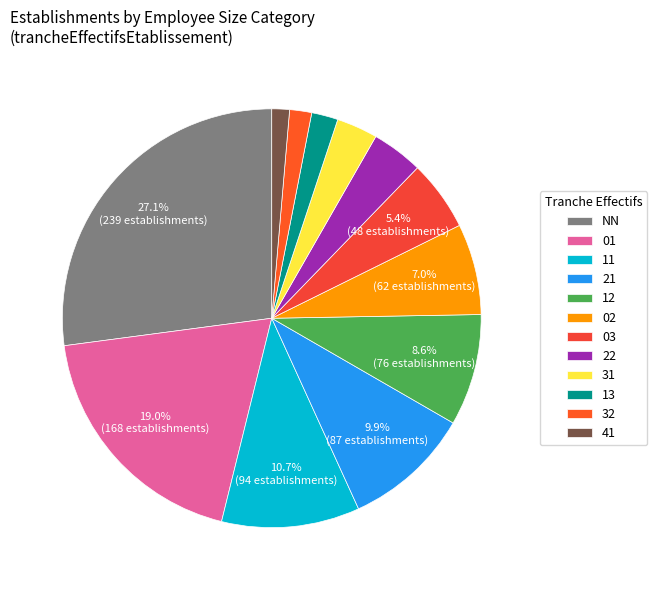

Count the number of slices in the pie.

12